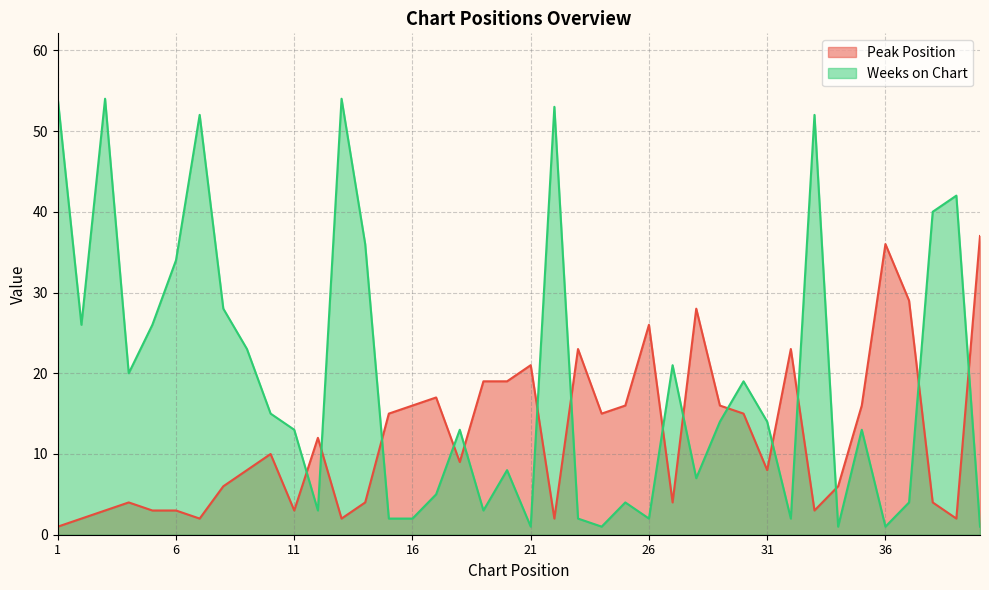

True or false: Weeks on Chart and Peak Position cross at least once.

True